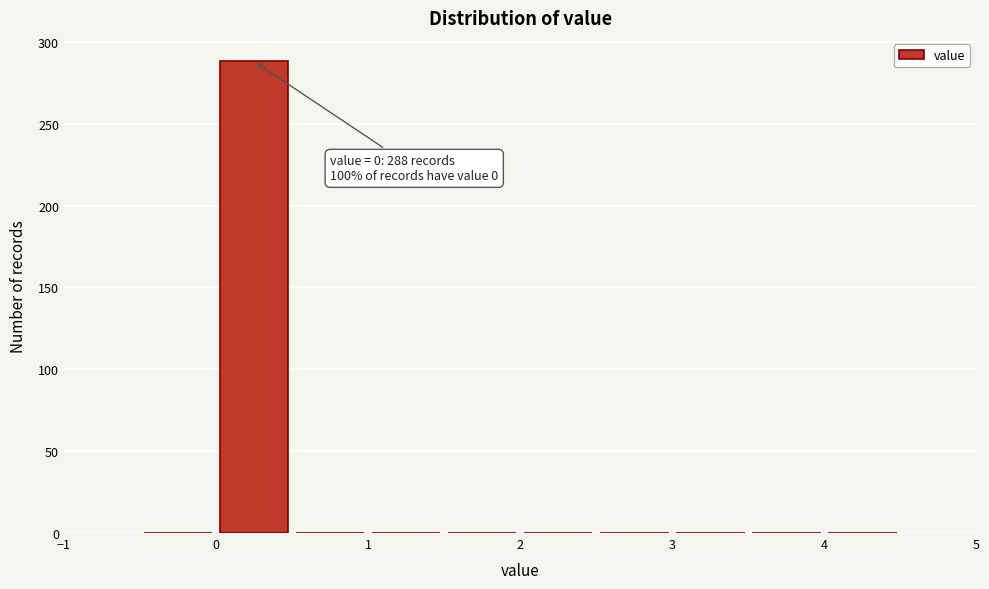

Over which range of the x-axis is the bar tallest?

0.0 to 0.5